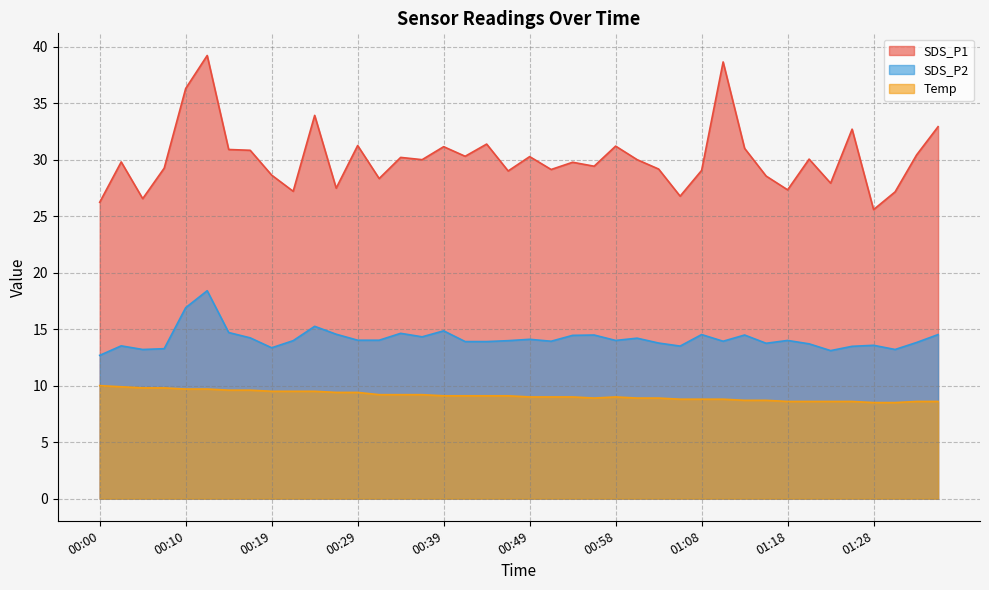

What is the value of the SDS_P1 point at the 16th from the left?

30.0